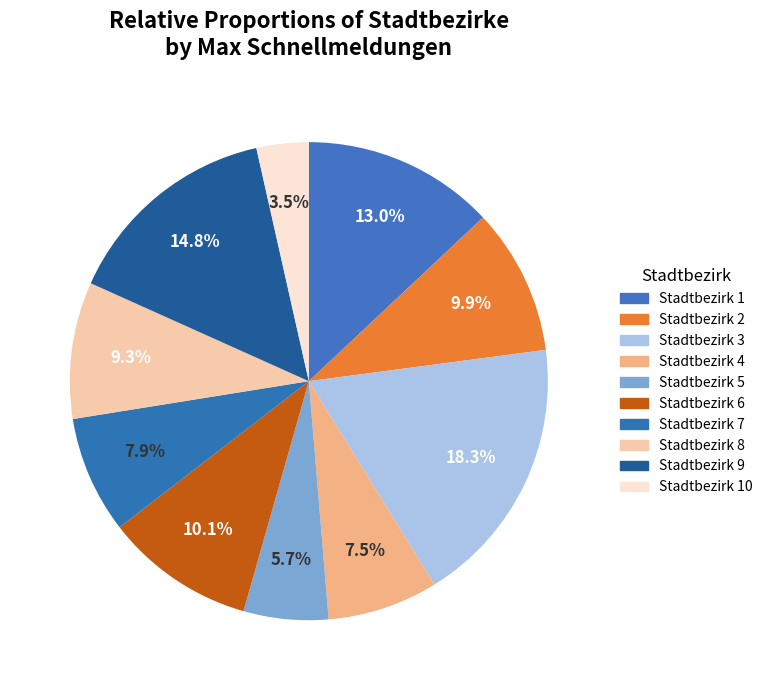

What percentage is the Stadtbezirk 5 slice, to the nearest percent?

6%